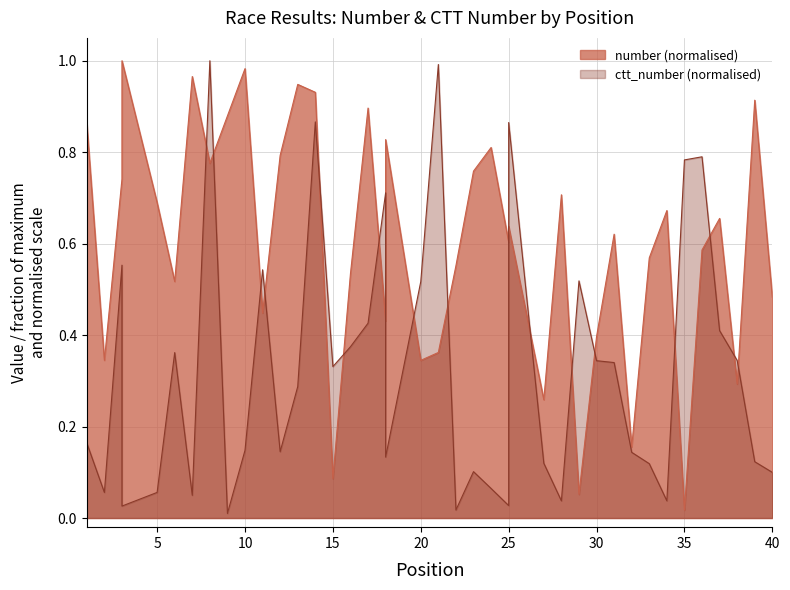

What is the difference between the maximum and minimum values in the ctt_number series?

1.0